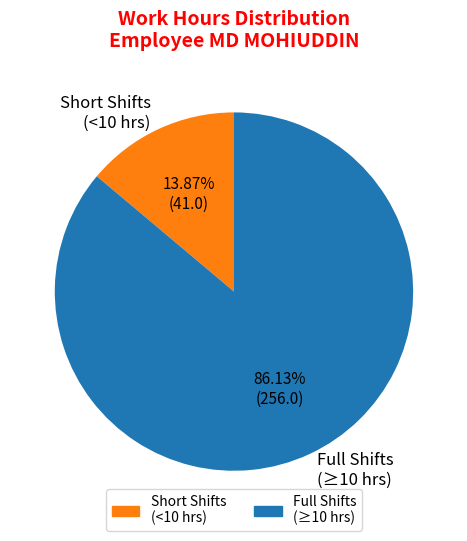

Which slice is the largest?

Full Shifts (≥10 hrs)